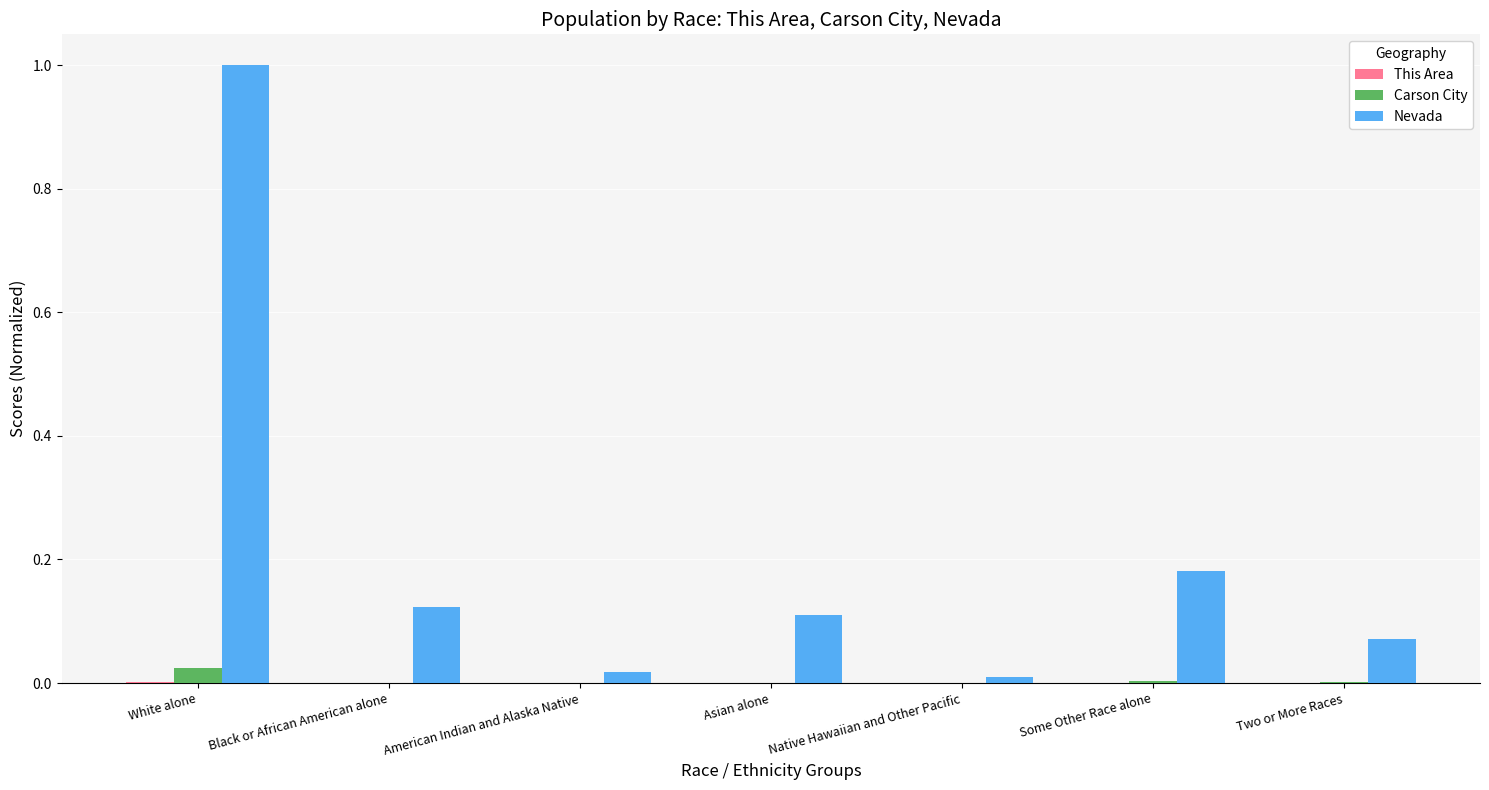

Is it true that Nevada equals 0.1 at Some Other Race alone?

False